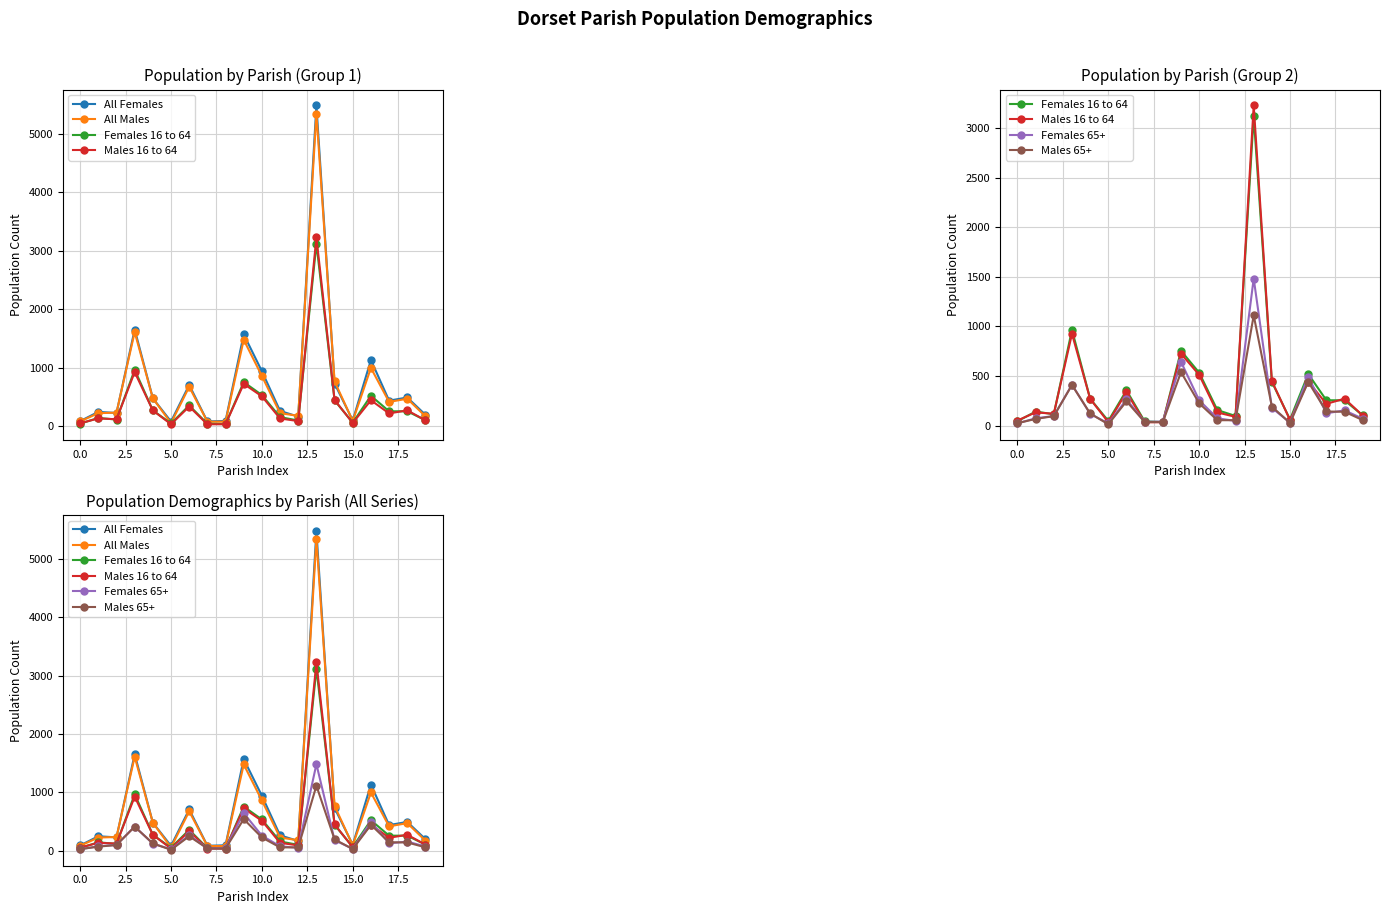

True or false: All Males and Females 65+ cross at least once.

False